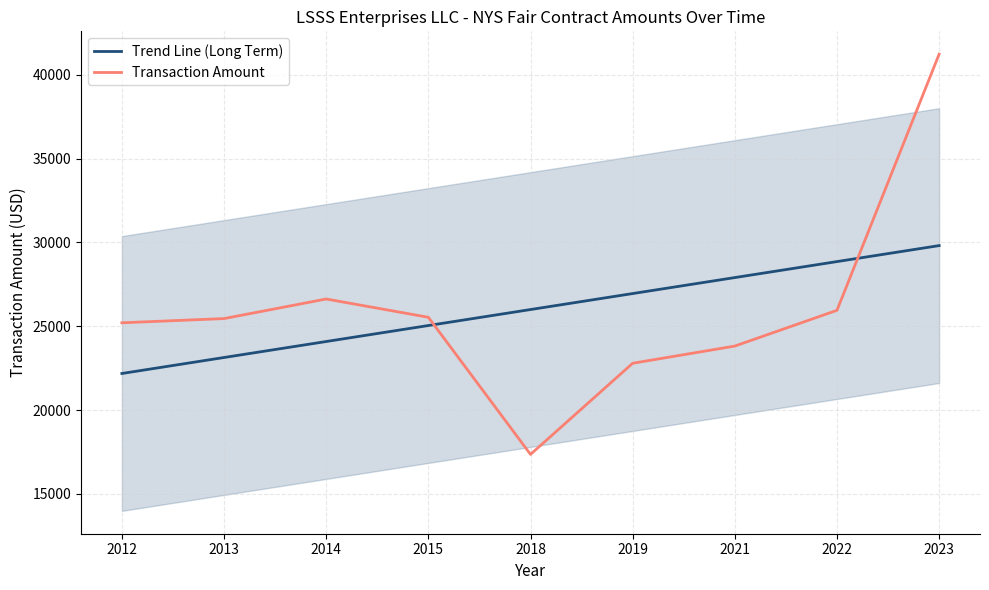

Where does the Transaction Amount series first go above 25459?

2014